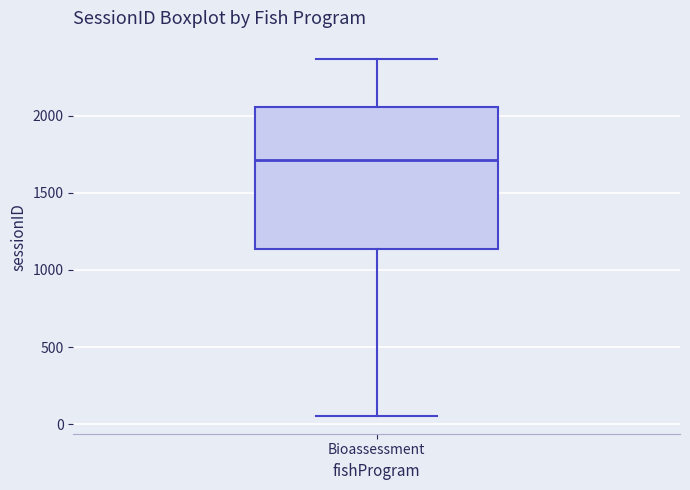

Read this box plot against the y-axis: the position of the median line, the range covered by the box, and the ends of both whiskers. The values are not printed on the chart, so give them approximately, as read against the axis.

median 1700, box 1150 to 2050, whiskers 50 to 2350